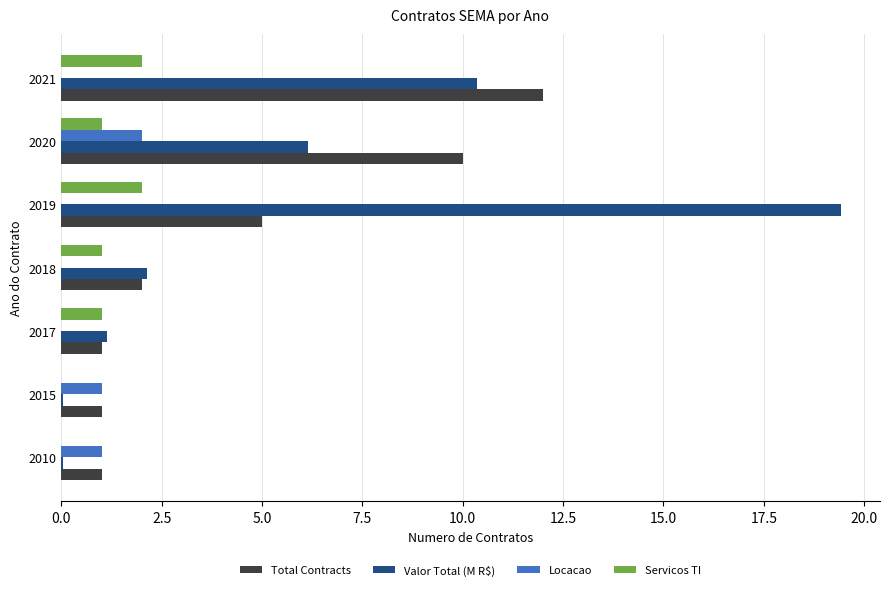

What value does the Valor Total (M R$) series have at 2019?

19.4